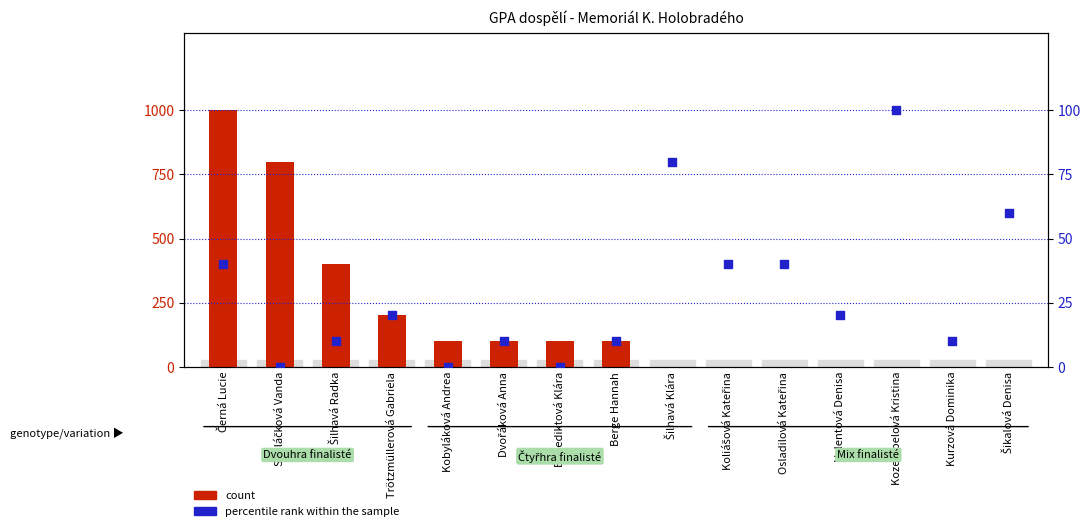

Which series has the largest Y range (max minus min)?

count